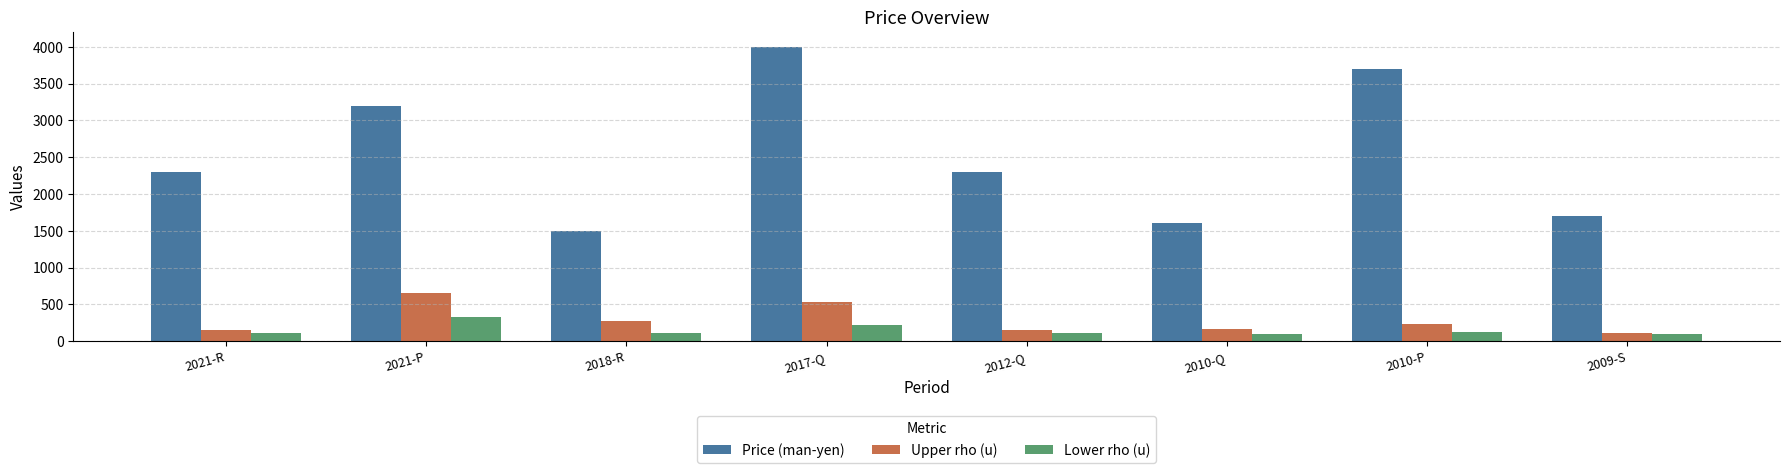

What is the sum of all Price (man-yen) values?

20300